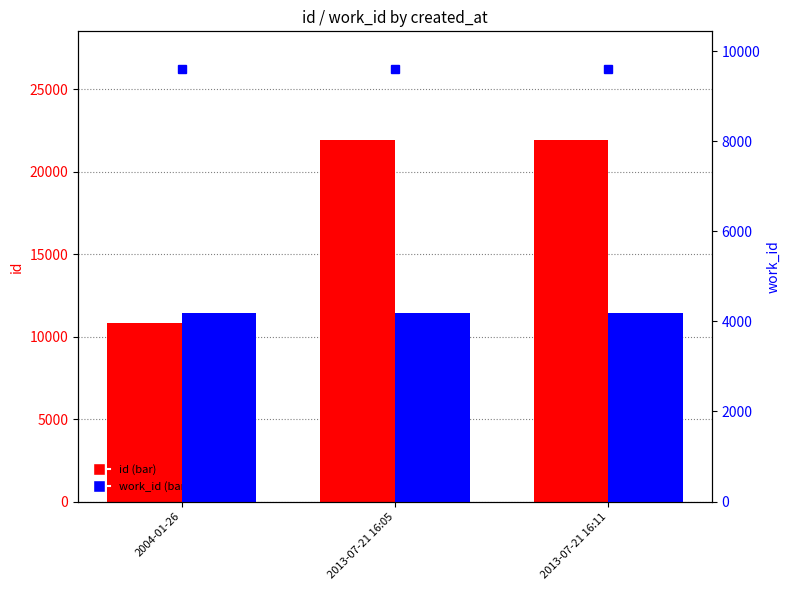

Is the value of work_id at 2013-07-21 16:05 greater than the value of id at 2013-07-21 16:05?

No